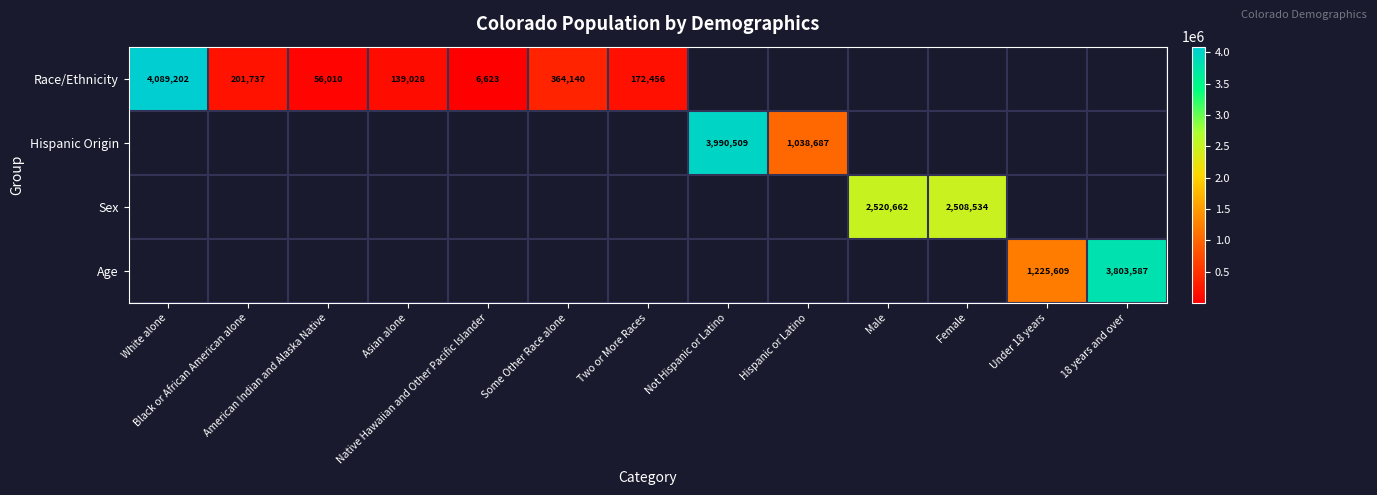

How many positive values does the Age series have?

2